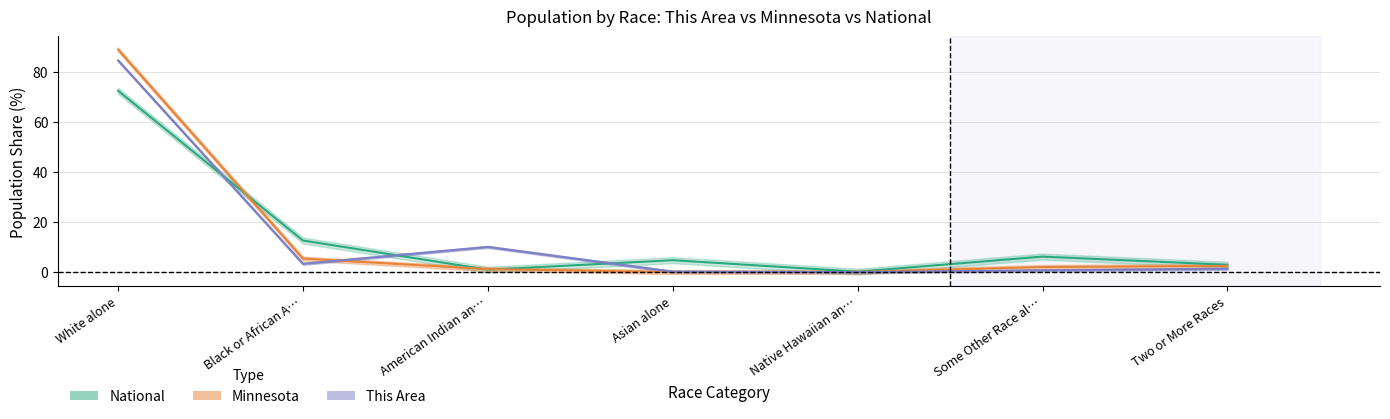

What is the label of the 2nd point from the right?

Some Other Race al…